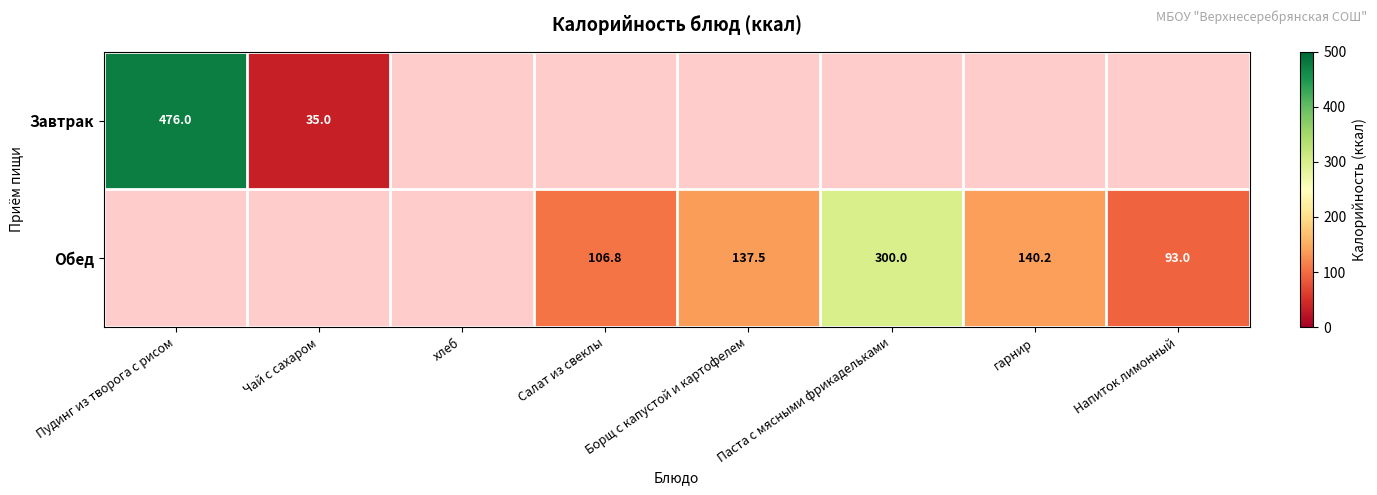

At how many categories does at least one series exceed 262?

2